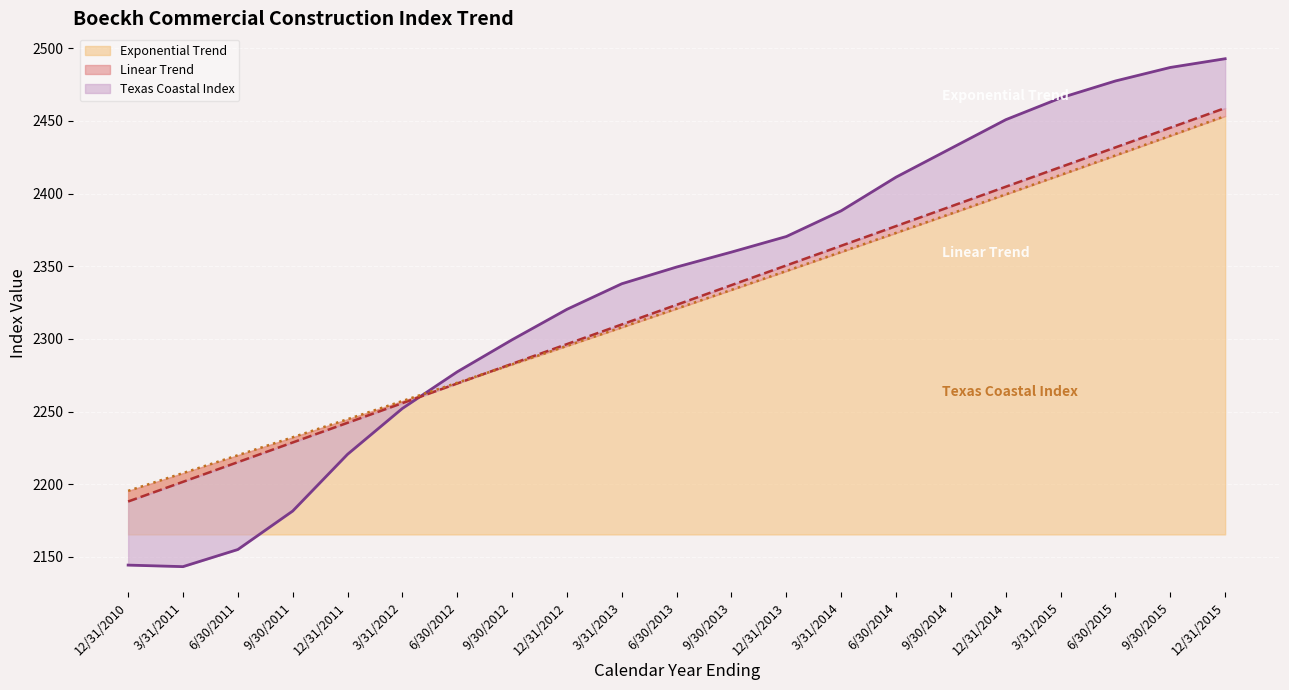

What is the minimum value for Exponential Trend?

2195.4